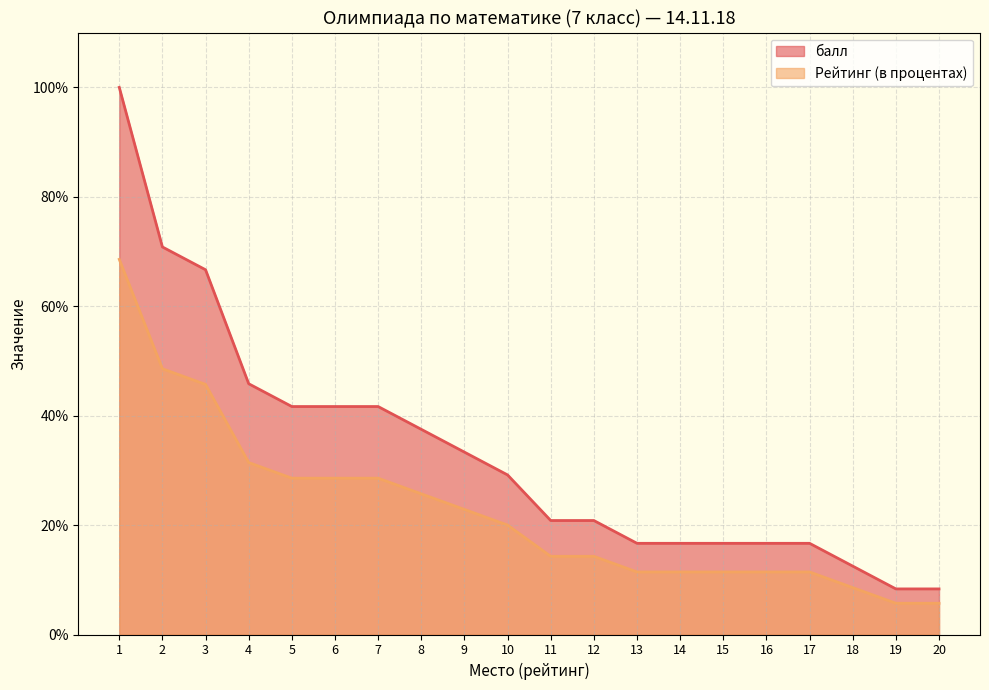

Which series has the largest range (max minus min)?

балл